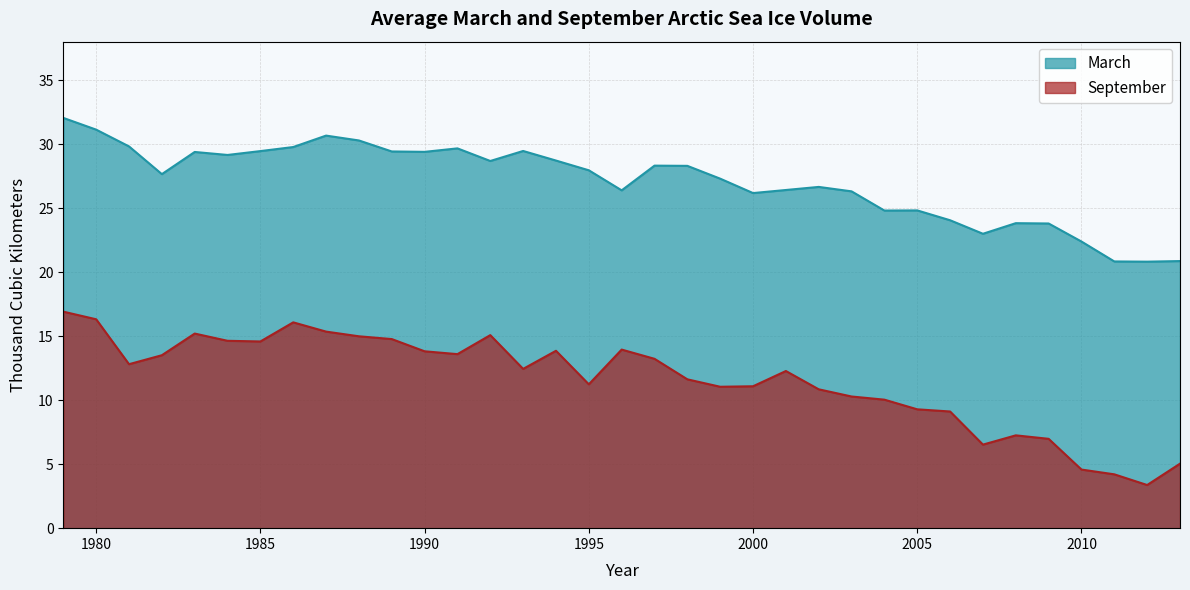

How many values in the September series are below 12?

16